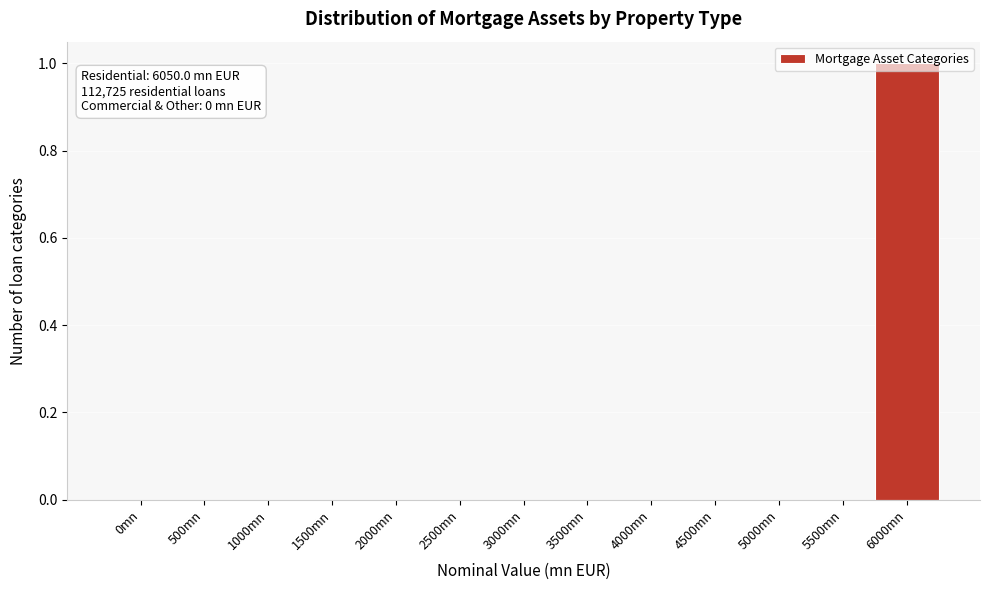

The chart shows a value of 0 at 1500mn. True or false?

True